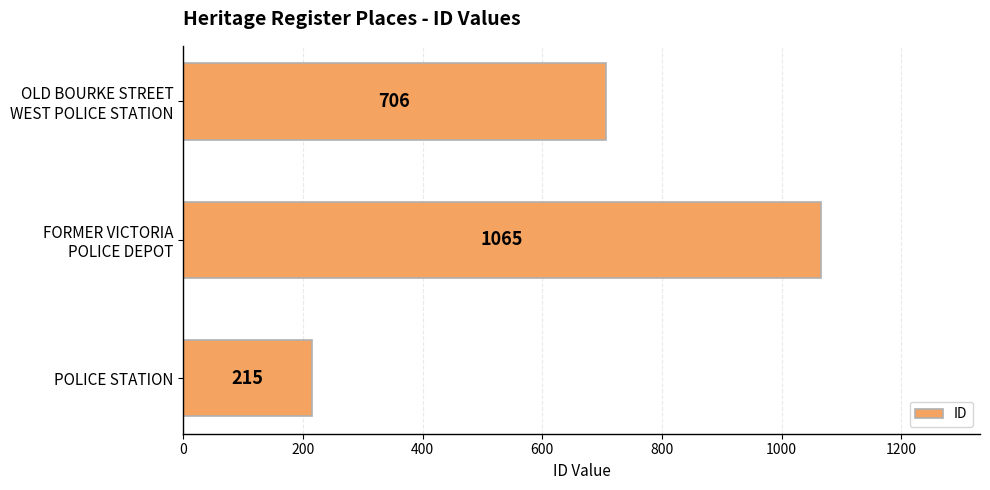

What value does the data have at POLICE STATION?

215